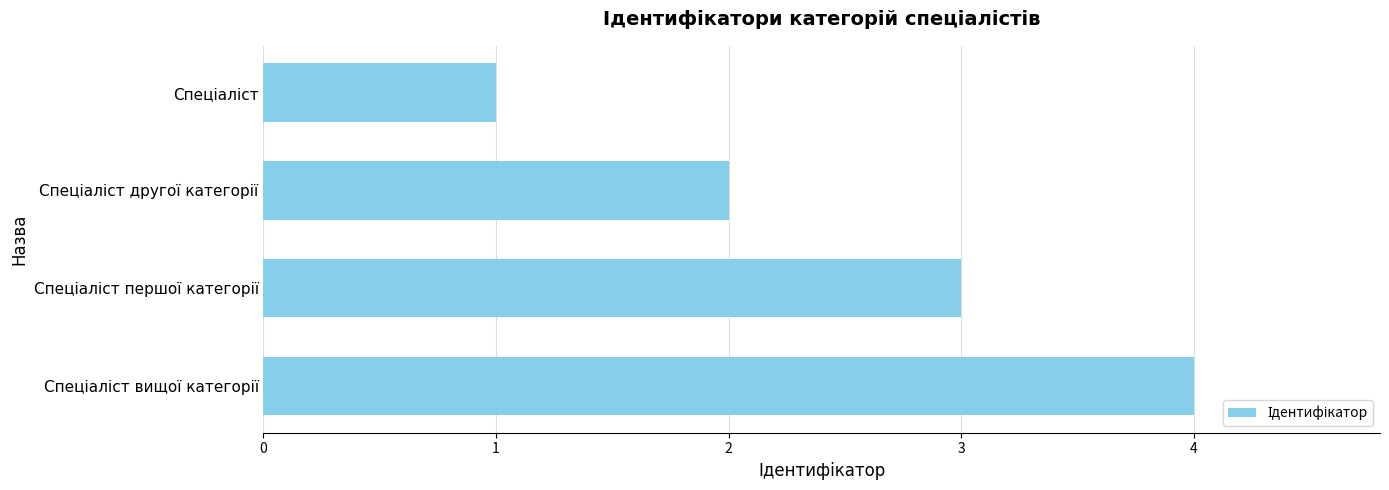

What is the maximum value shown in the chart?

4